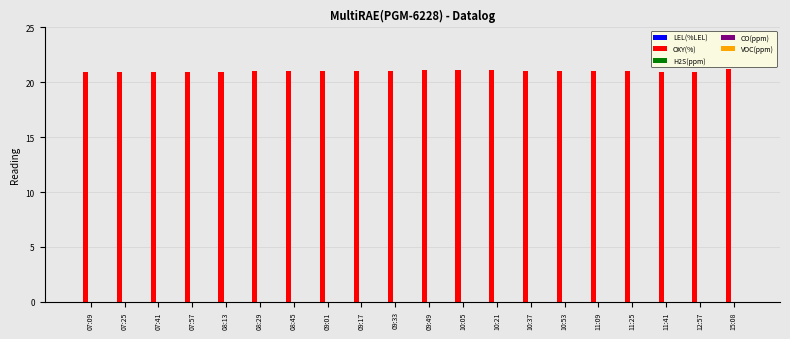

How many bars are there in total?

20